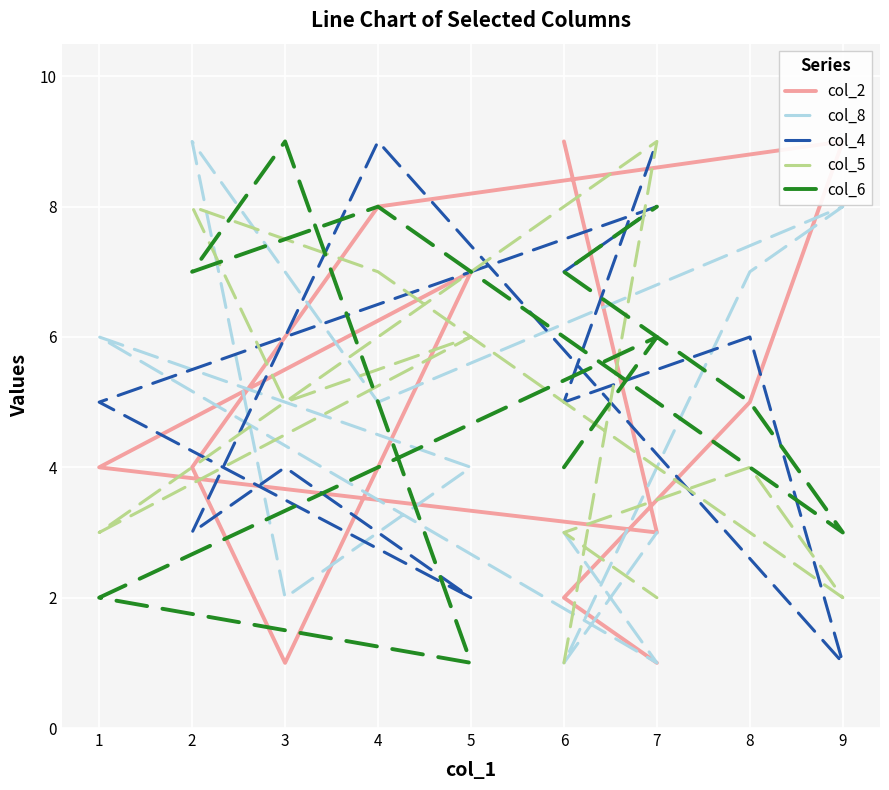

How many times do col_8 and col_4 cross each other?

6